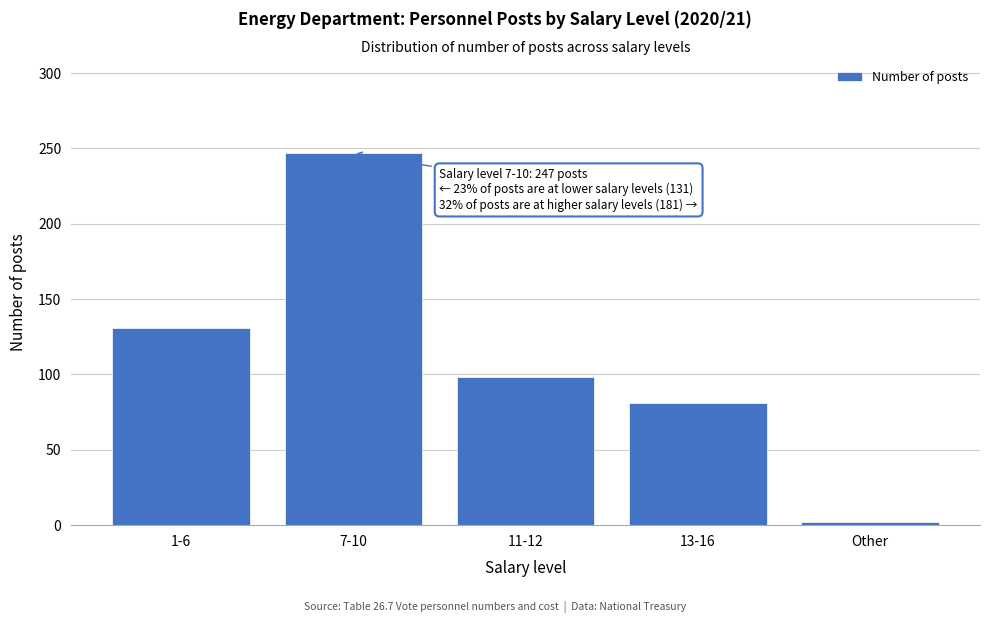

Reading left to right, list all the values displayed in this chart.

131	247	98	81	2